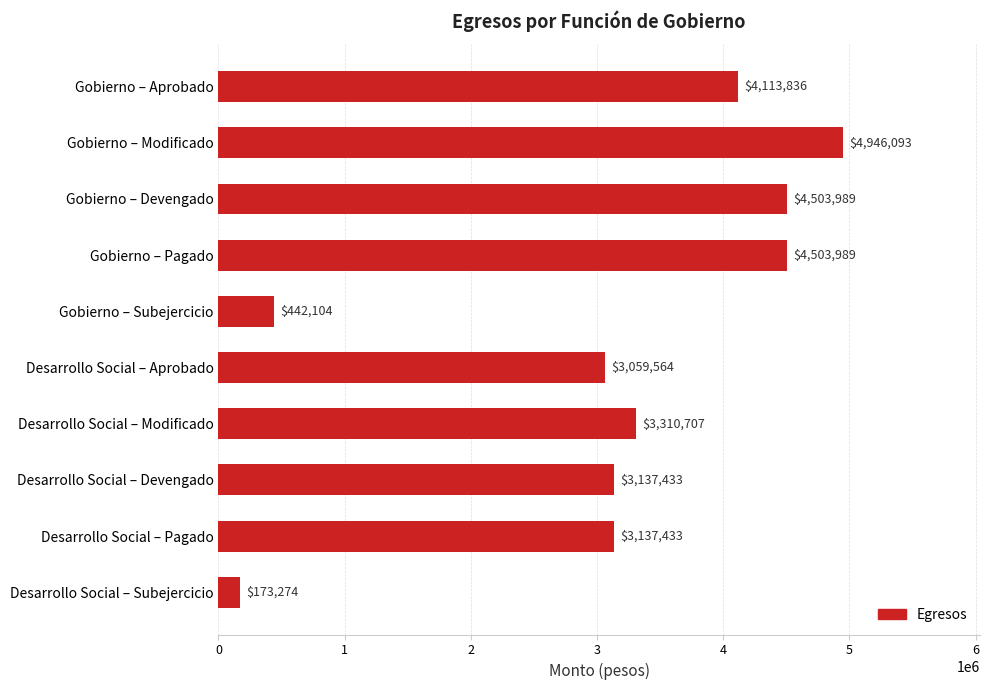

What is the greatest value displayed?

4946093.2